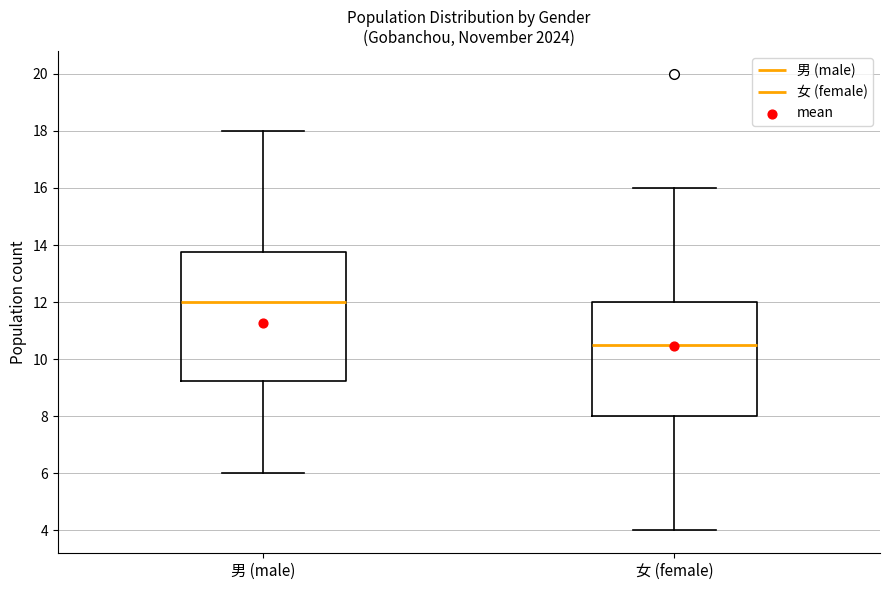

Reading left to right, transcribe this box plot: for each box, give where its median line is, the range the box spans, and where its two whiskers end, as read against the y-axis. The values are not printed on the chart, so give them approximately, as read against the axis.

男 (male): median 12.0, box 9.2 to 13.8, whiskers 6.0 to 18.0
女 (female): median 10.6, box 8.0 to 12.0, whiskers 4.0 to 16.0